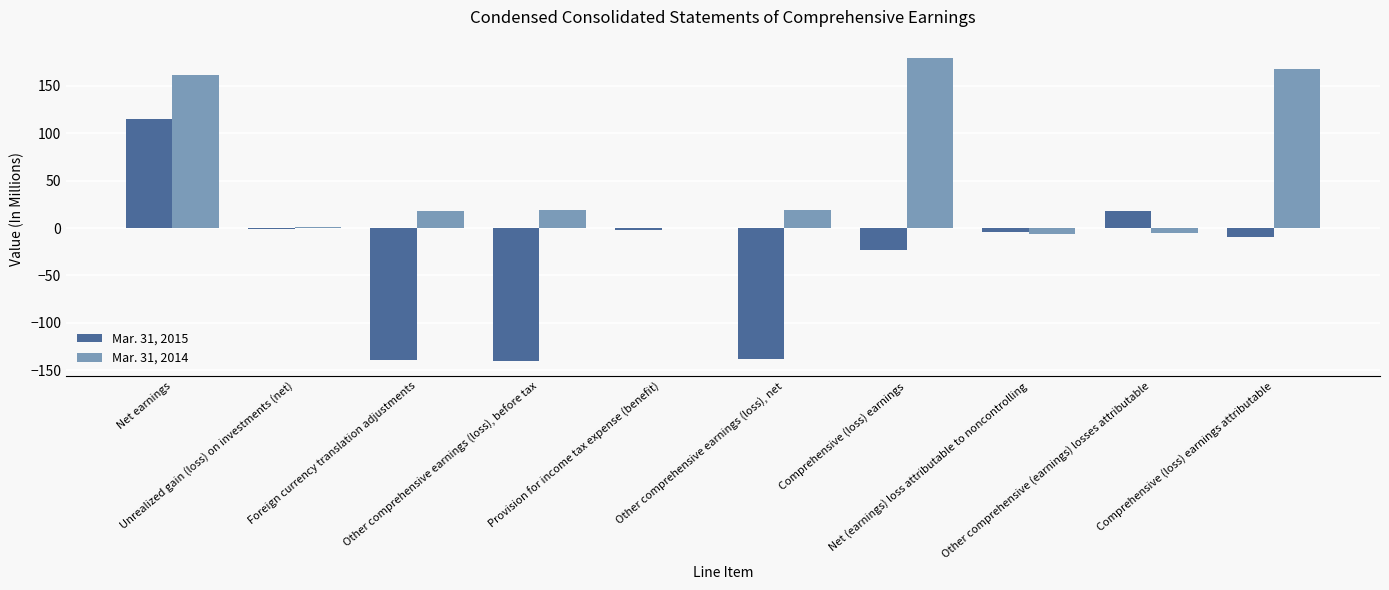

Which series has the largest total across all categories?

Mar. 31, 2014